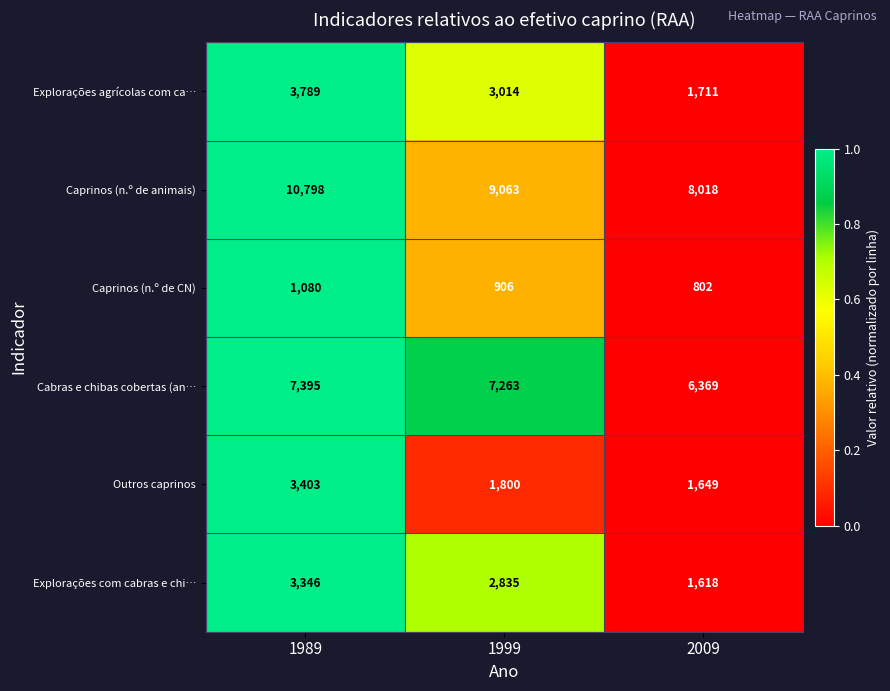

How many series are shown in this chart?

6